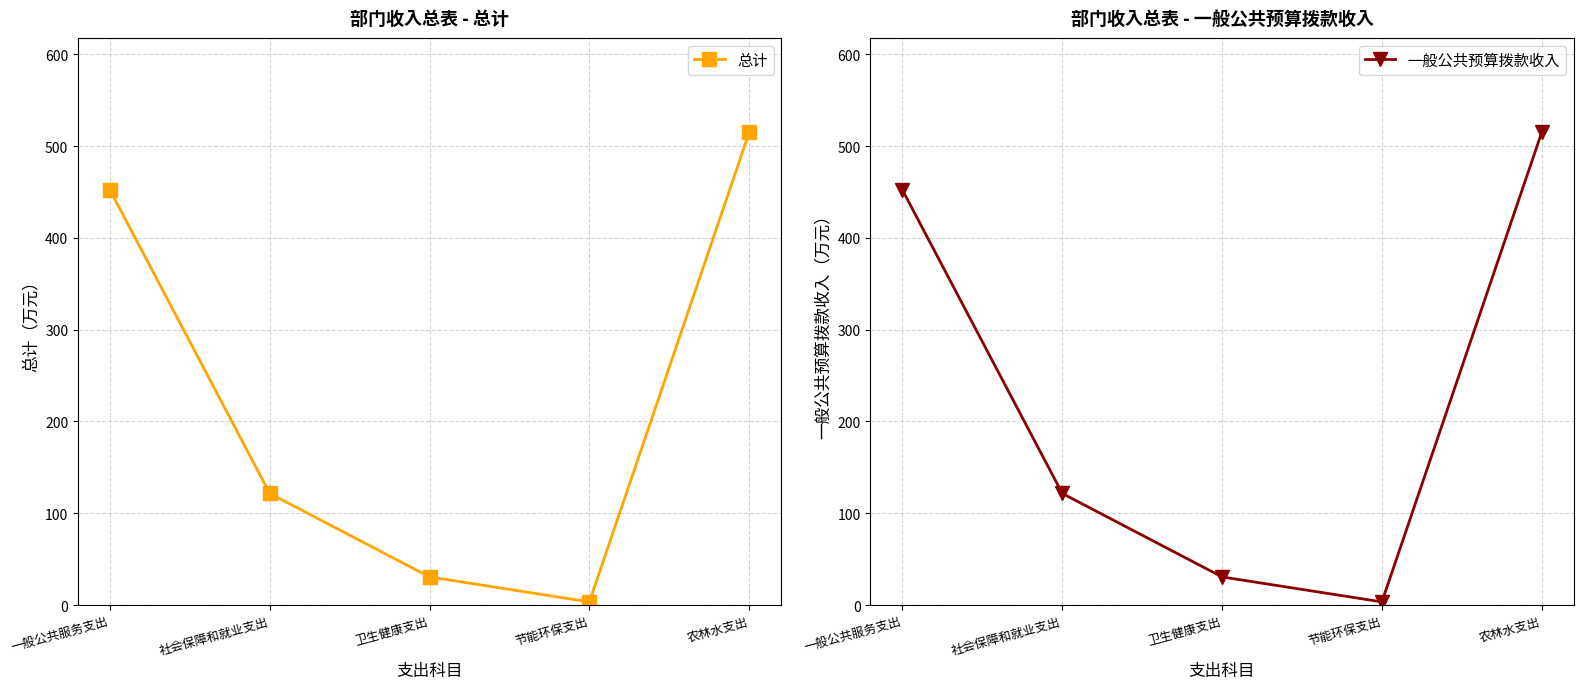

Reading left to right, list all the values displayed in this chart.

总计: 452.1	121.6	30.6	3.4	514.8
一般公共预算拨款收入: 452.1	121.6	30.6	3.4	514.8